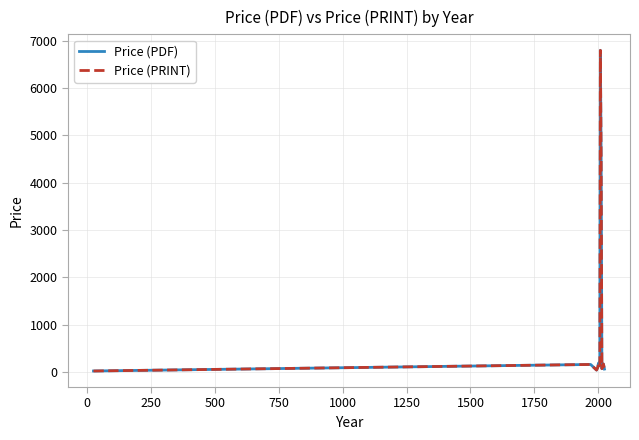

True or false: Price (PDF) and Price (PRINT) intersect in this chart.

False